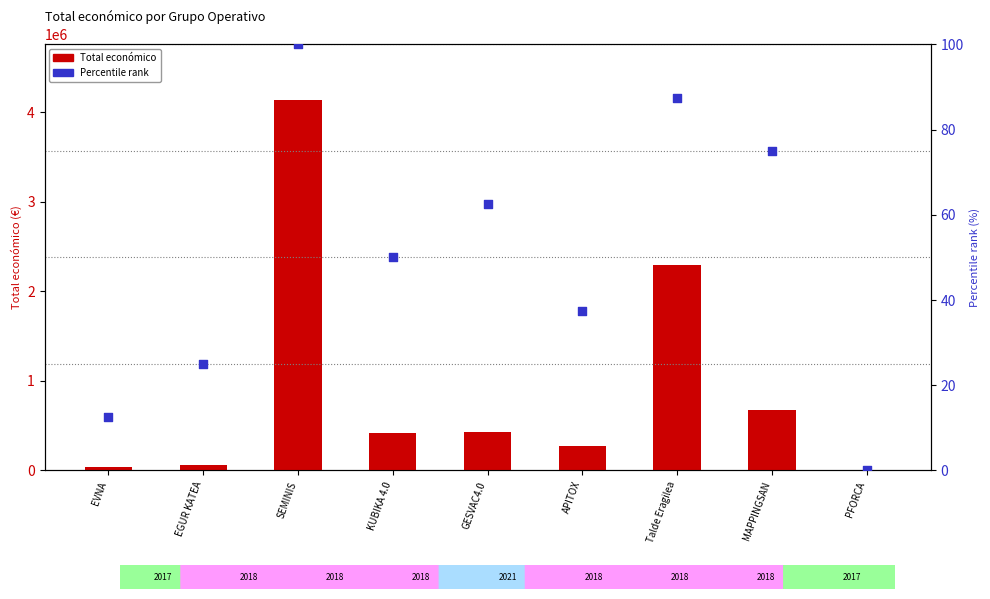

What are all the series names shown in the legend?

Total económico, Percentile rank